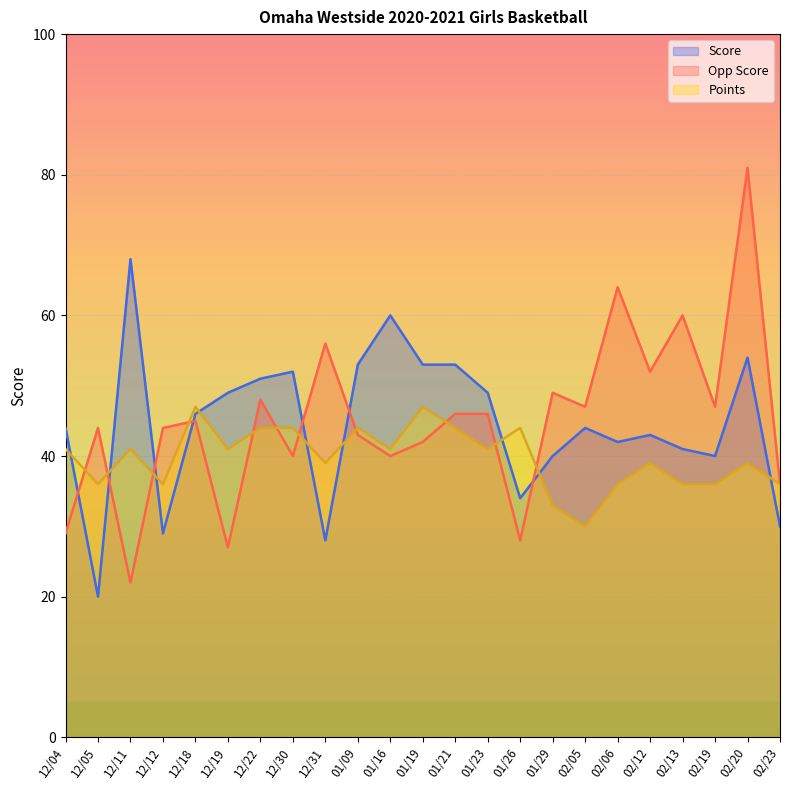

How many intersections are there between Opp Score and Points?

11